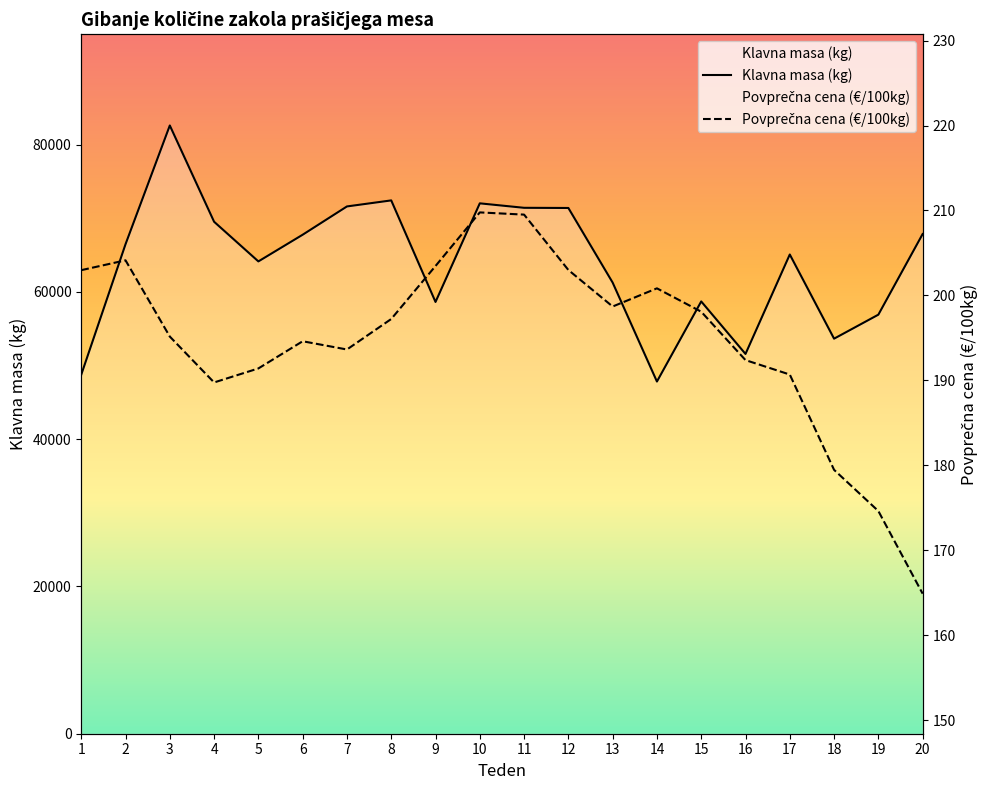

Which category has the highest value in the Povprečna cena (€/100kg) series?

10